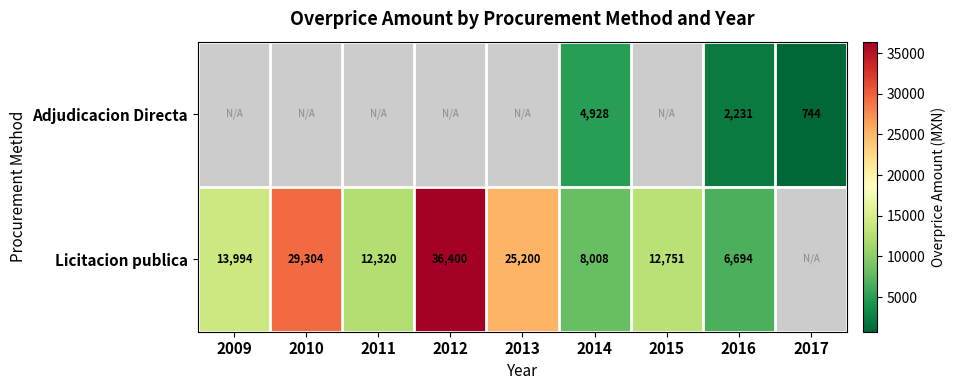

The value of Licitacion publica at 2009 is 3245.2. True or false?

False